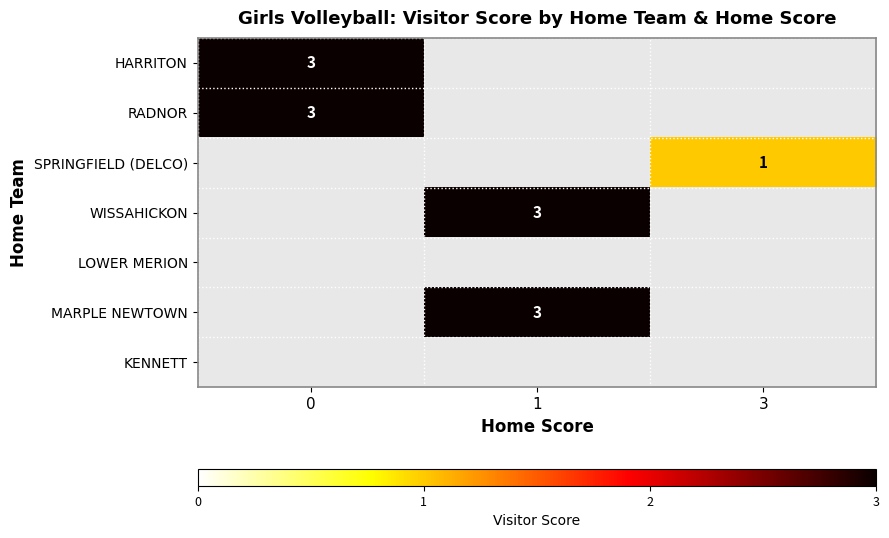

True or false: WISSAHICKON has a value of 1 at 1.

False